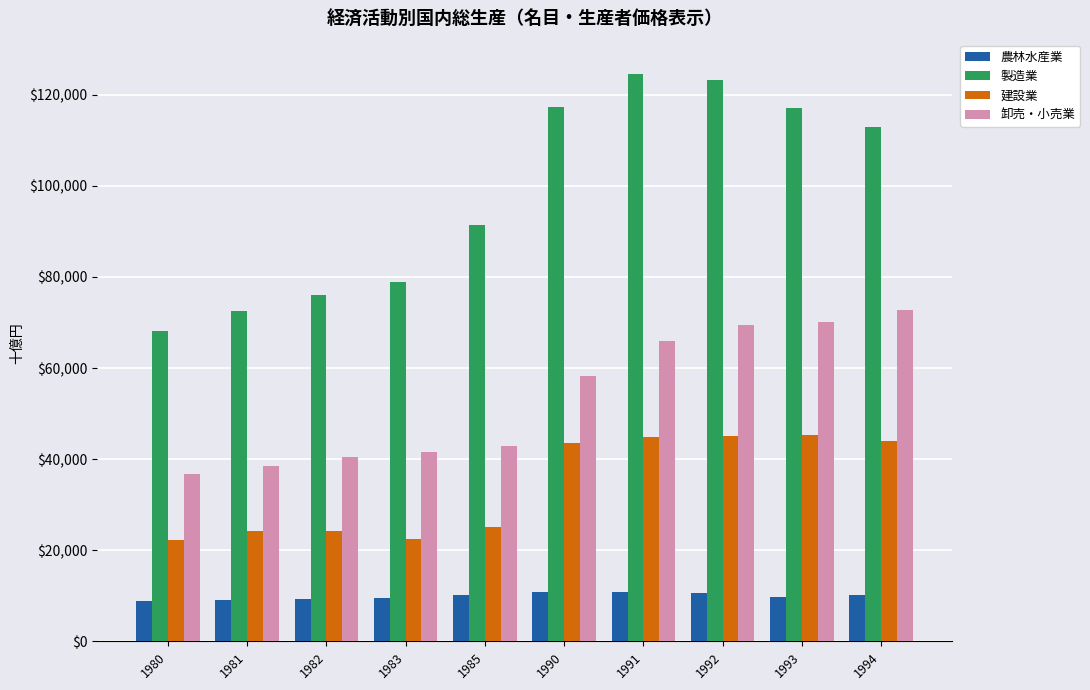

List the series in order of their overall mean, lowest first.

農林水産業, 建設業, 卸売・小売業, 製造業